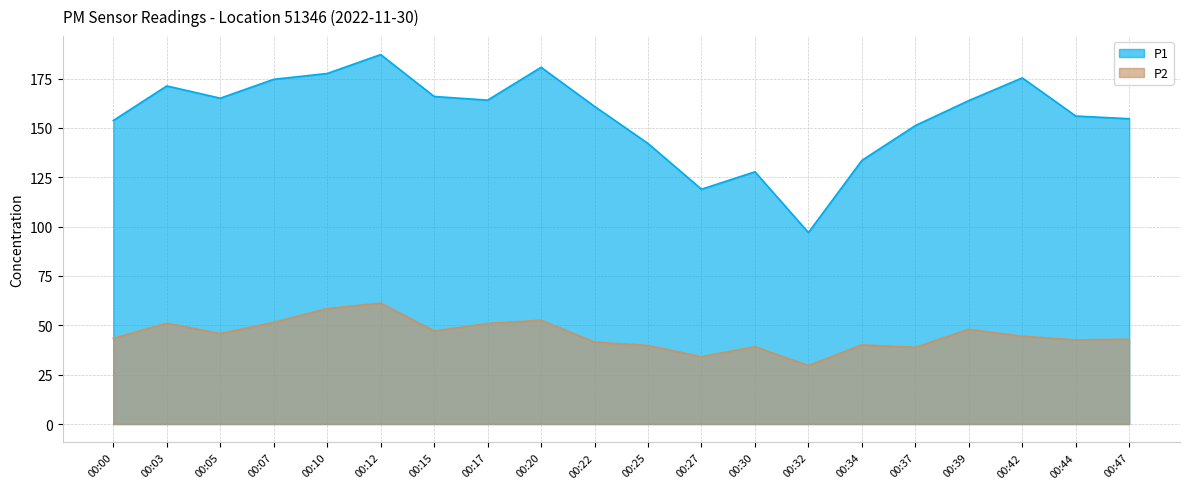

At how many categories does at least one series exceed 151?

15